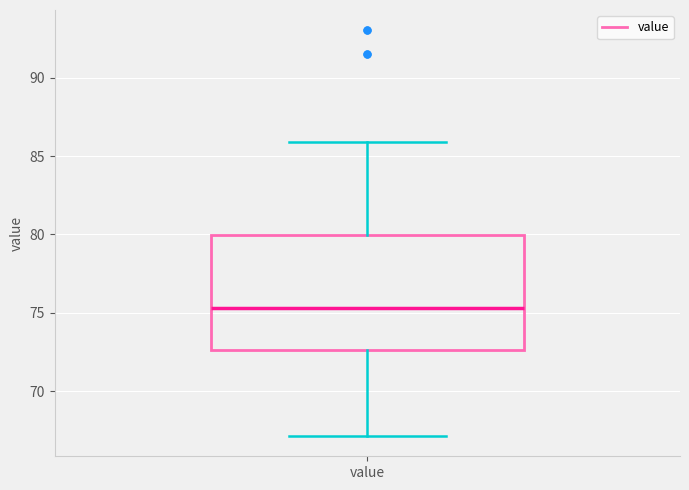

Where is the lower edge of the box for value on the y-axis? The values are not printed on the chart, so give them approximately, as read against the axis.

72.5